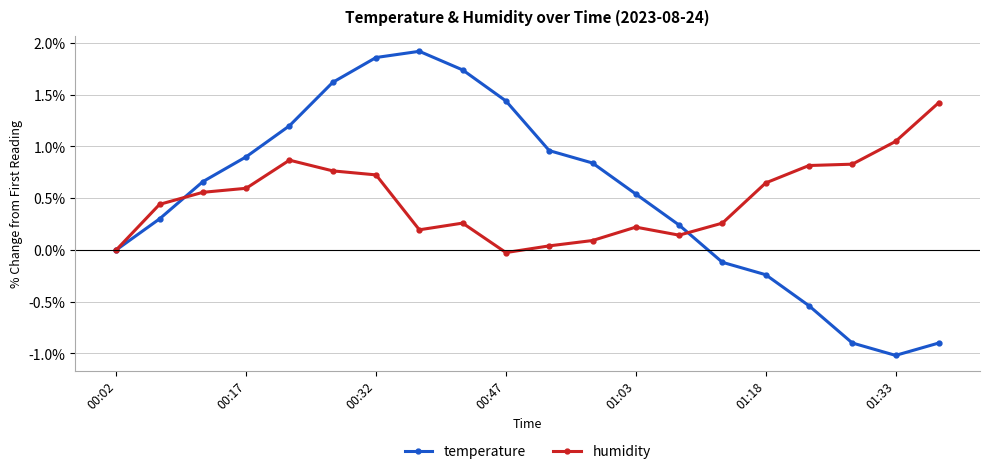

Which series has the widest spread of values?

temperature